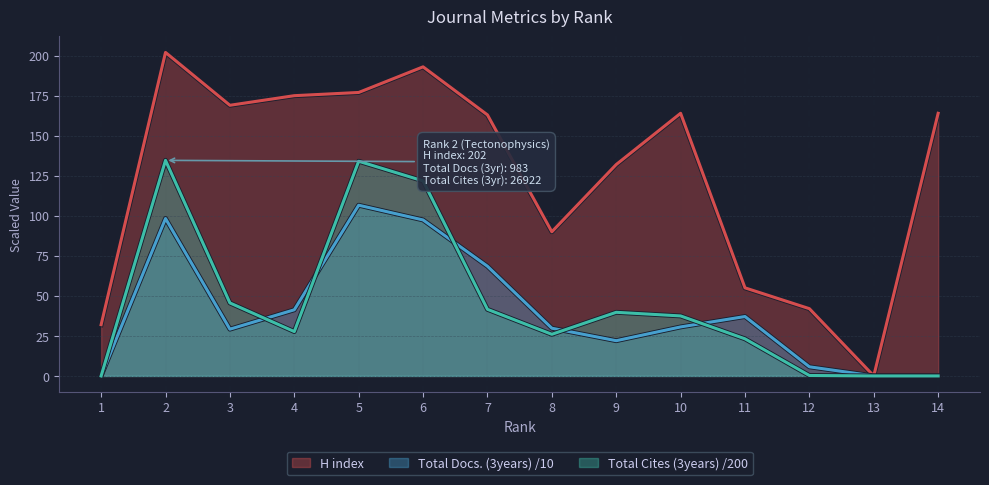

Between 6 and 9, which series saw the biggest shift?

Total Cites (3years) /200